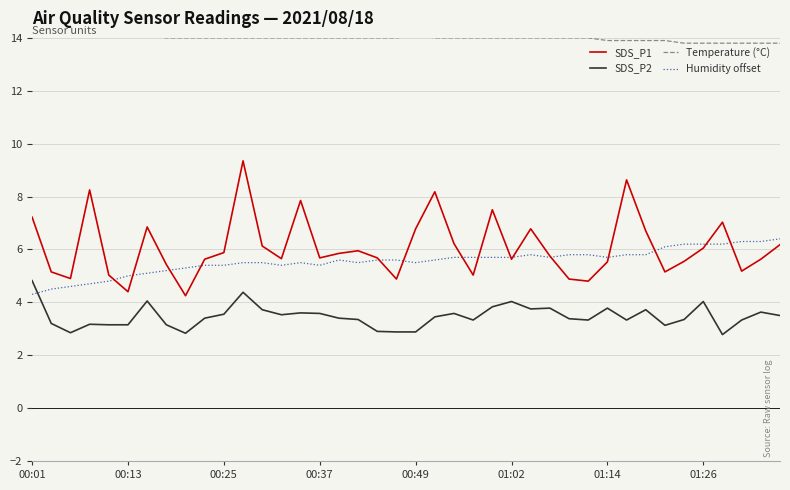

What is the sum of all SDS_P1 values?

243.2